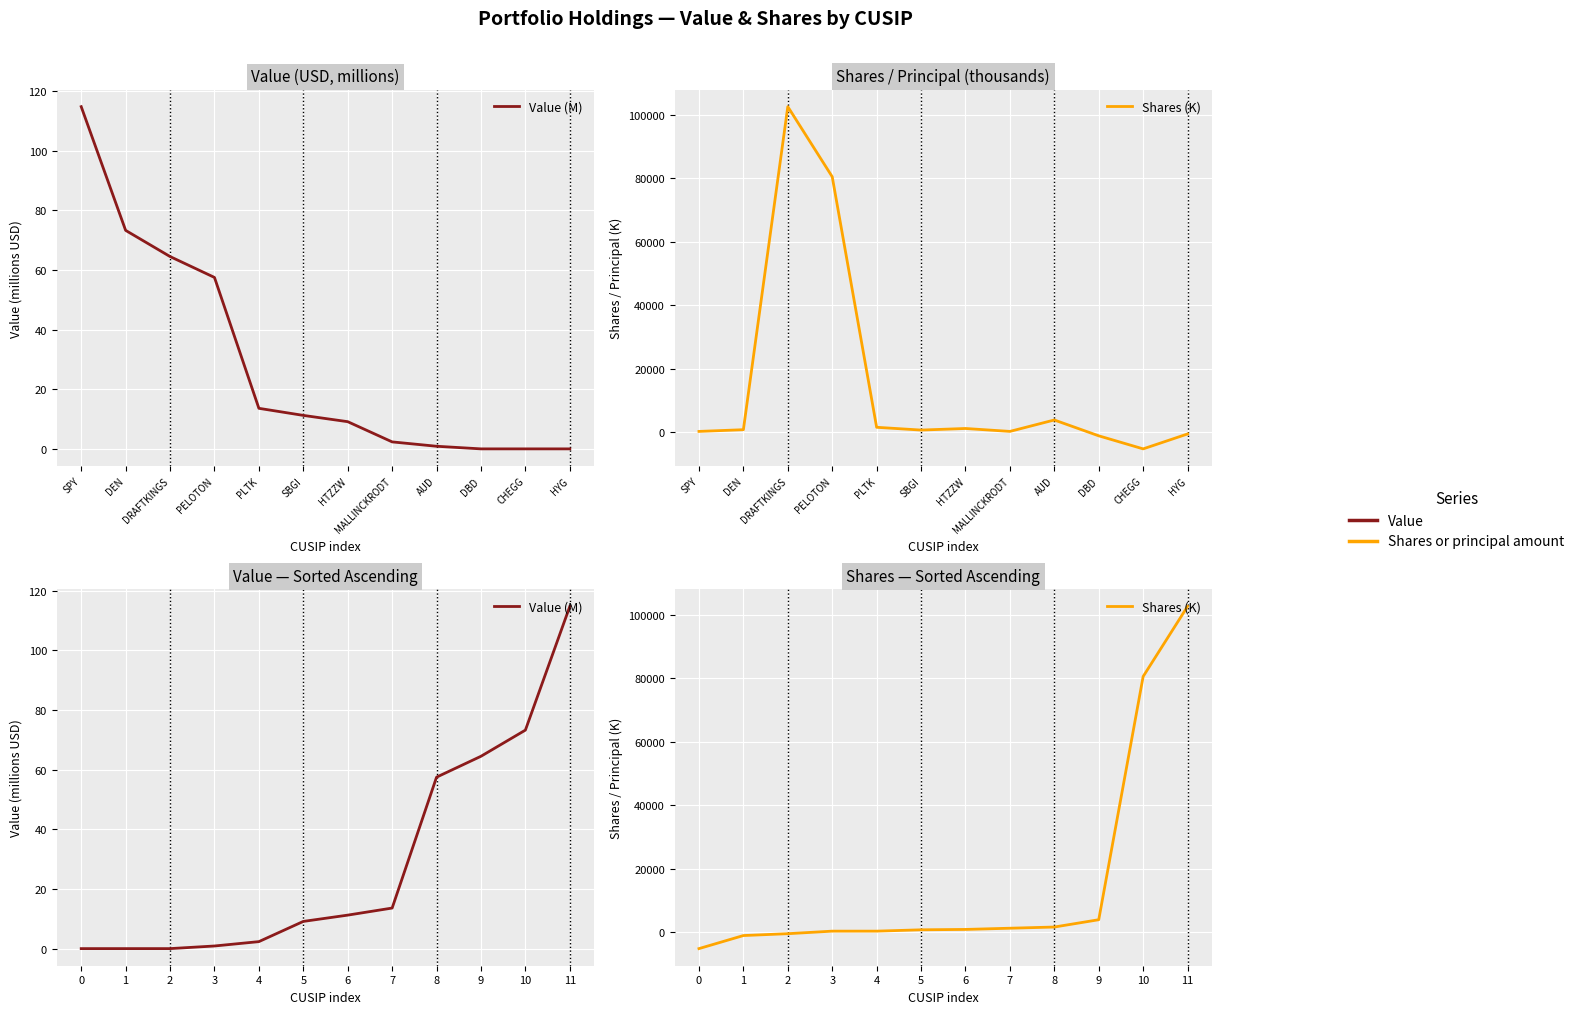

What is the spread (max minus min) of values at 6?

830.6